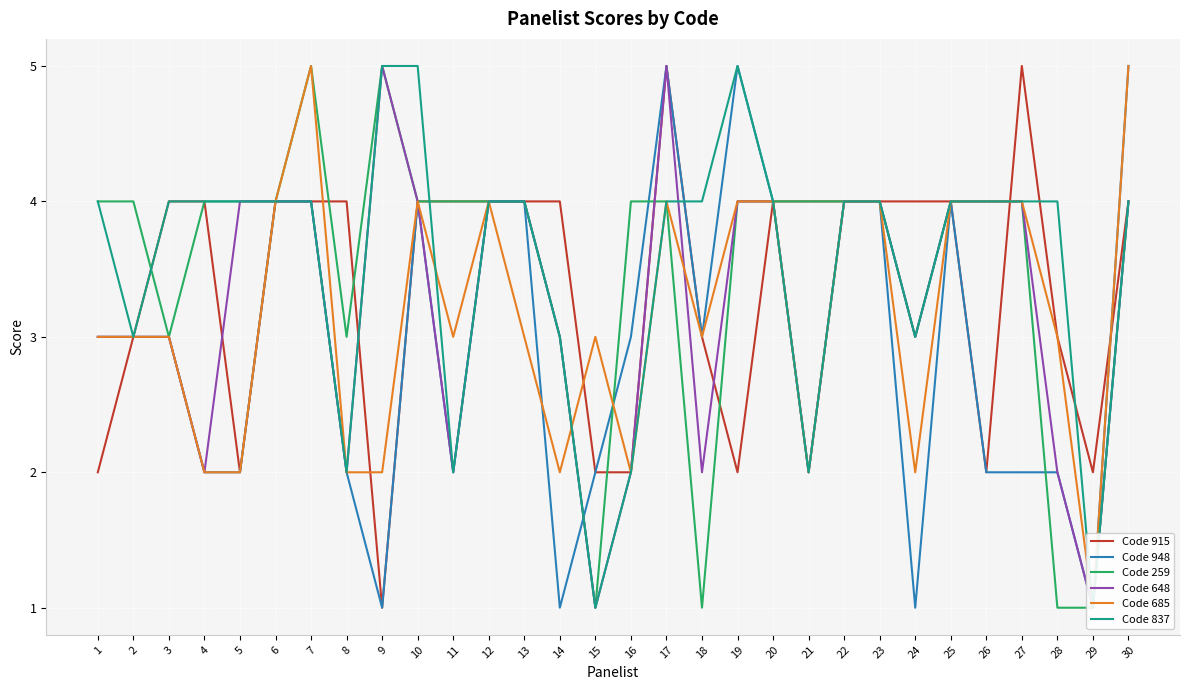

What value does the Code 648 series have at 13?

4